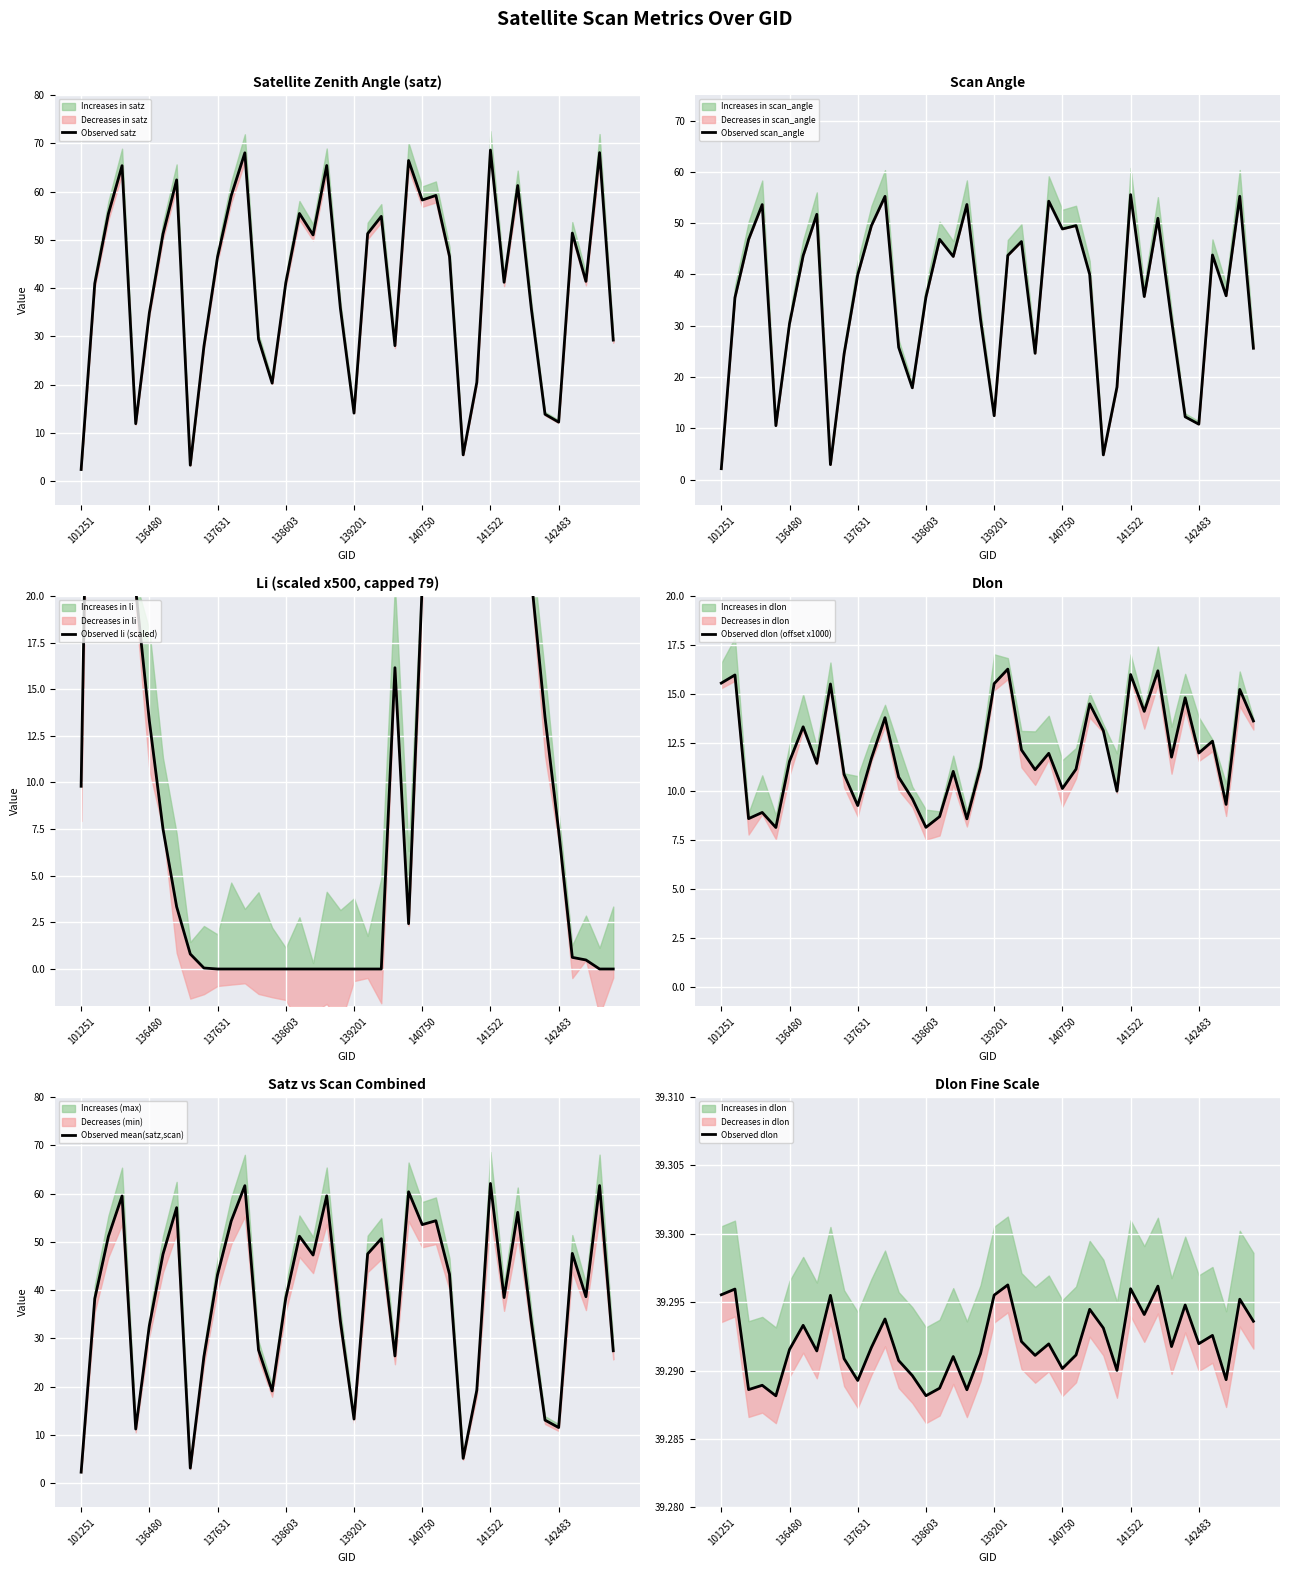

What is the value of the Observed dlon (offset x1000) point at the 16th from the left?

8.2